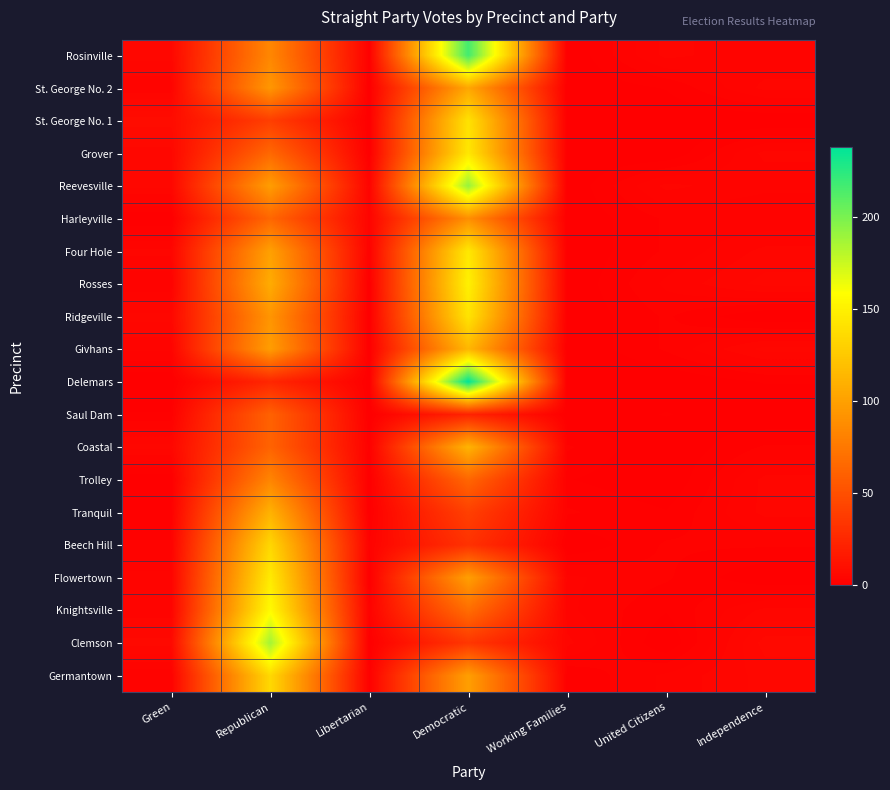

What is the spread (max minus min) of values at Working Families?

4